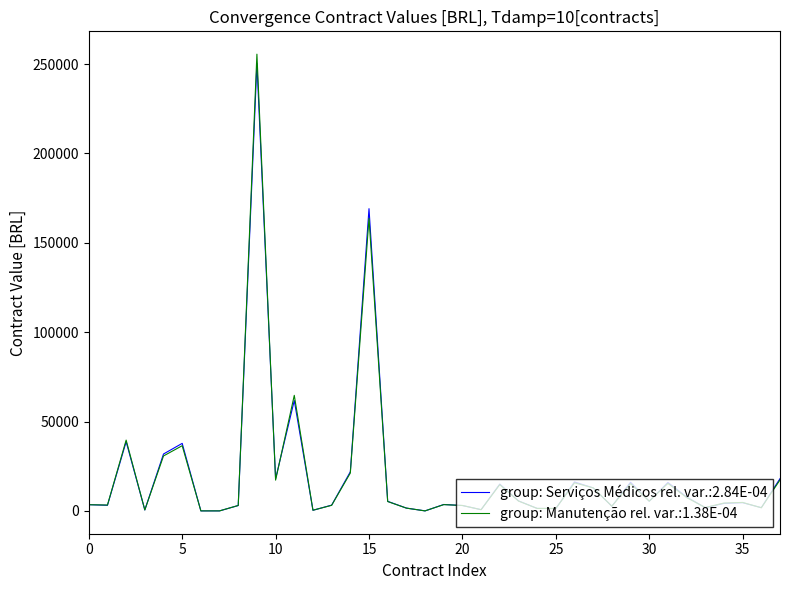

What is the maximum value shown in the chart?

255533.6